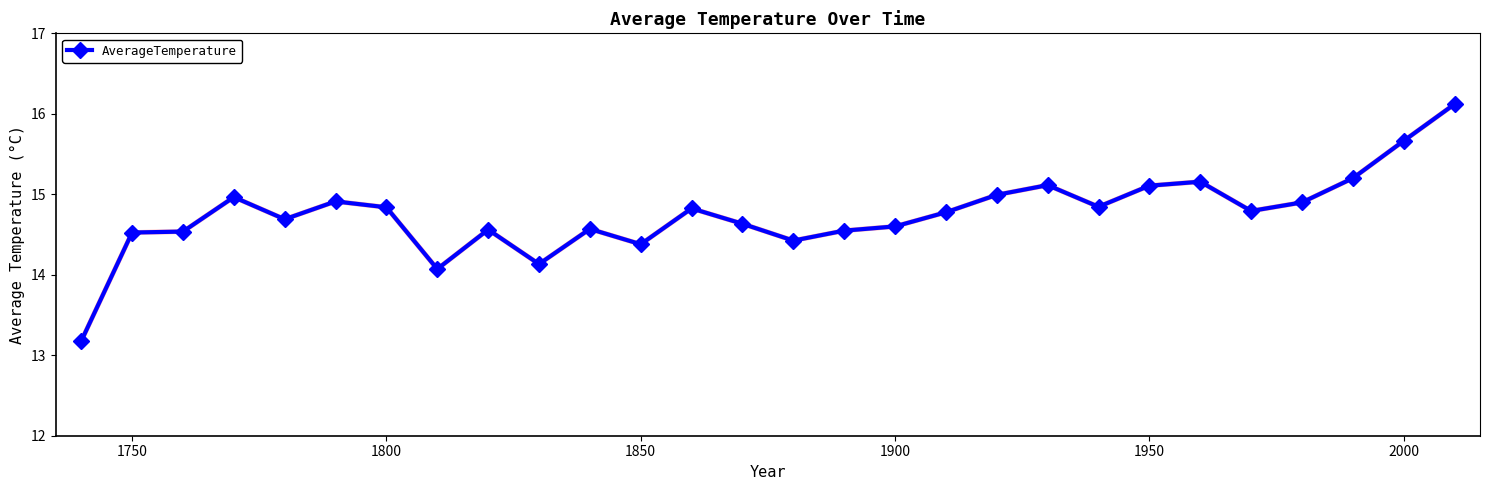

What is the average value?

14.8